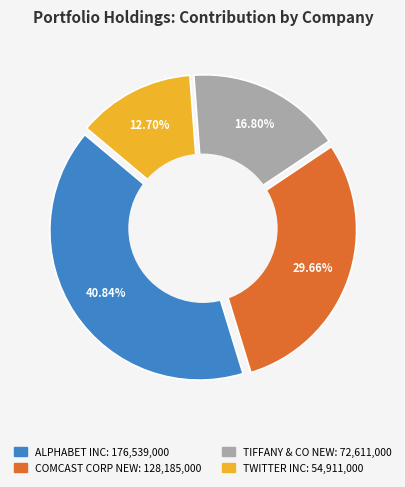

Rank the categories by value from highest to lowest.

ALPHABET INC, COMCAST CORP NEW, TIFFANY & CO NEW, TWITTER INC